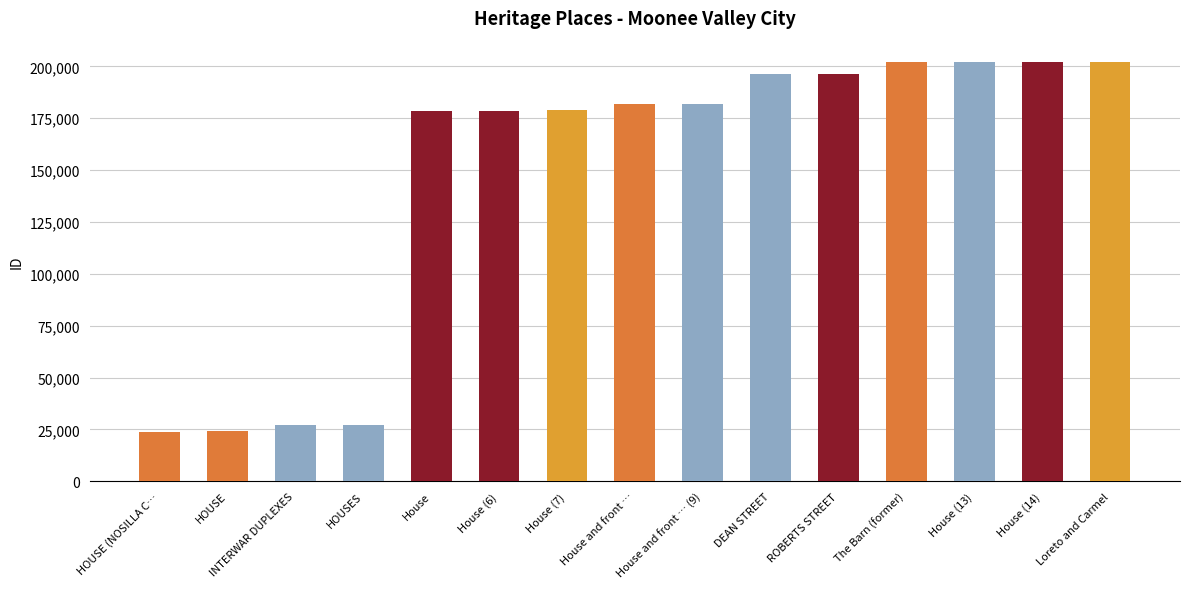

Where is the data nearest to the value 113144?

House